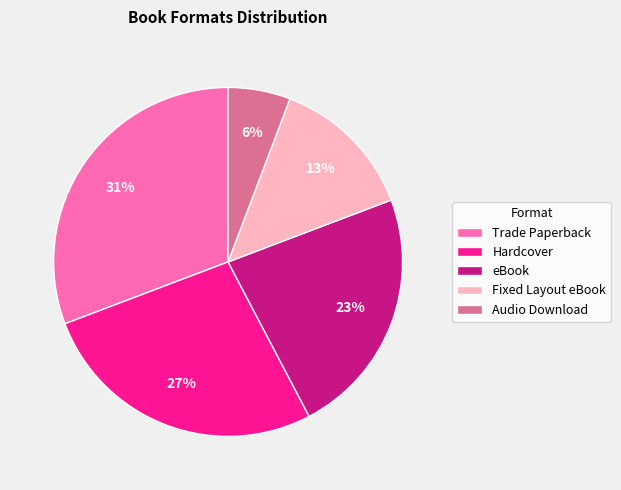

To the nearest percent, what is the difference between the eBook and Fixed Layout eBook slice percentages?

10%